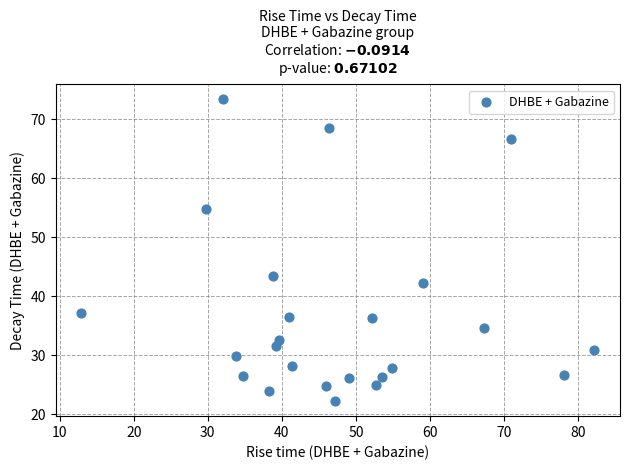

What Y value in the scatter plot is closest to 47?

43.5